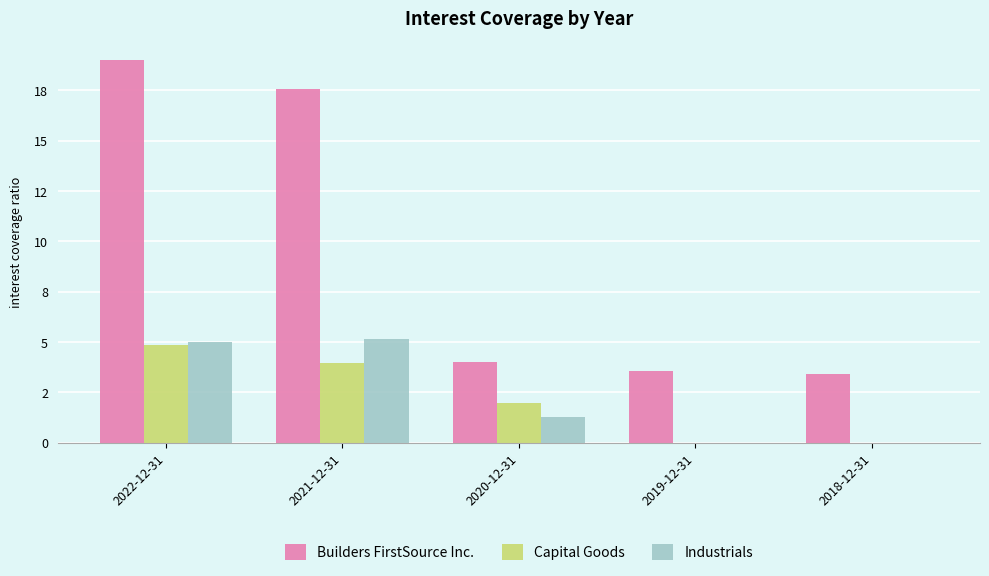

At how many categories does at least one series exceed 5?

2